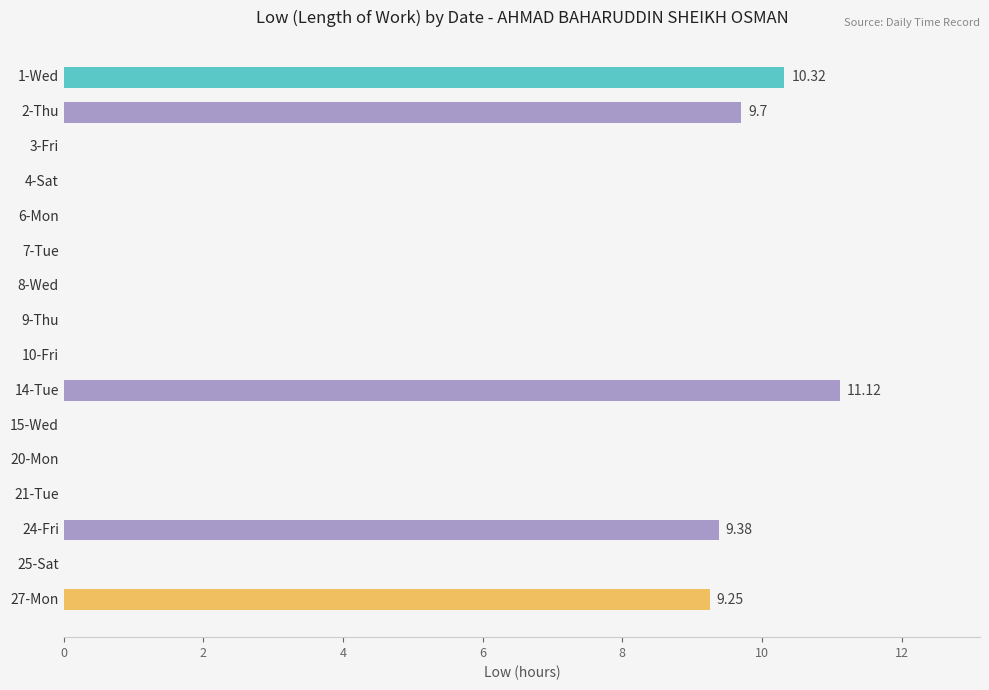

What is the sum of all values?

49.8